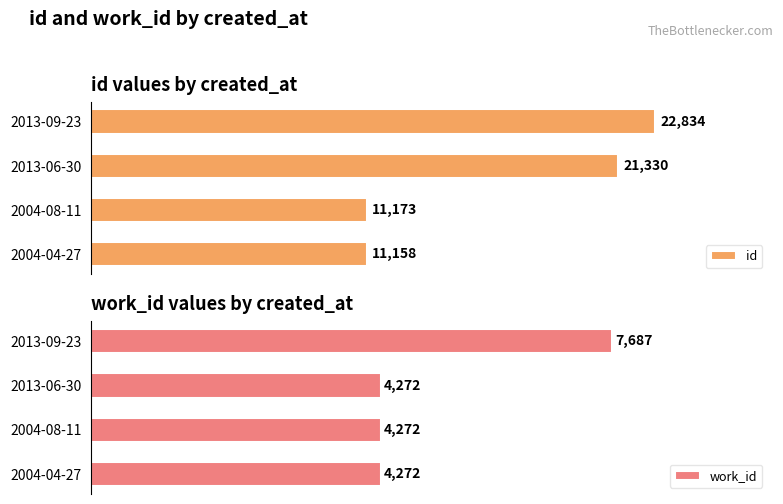

How many values in the id series exceed 21330?

1